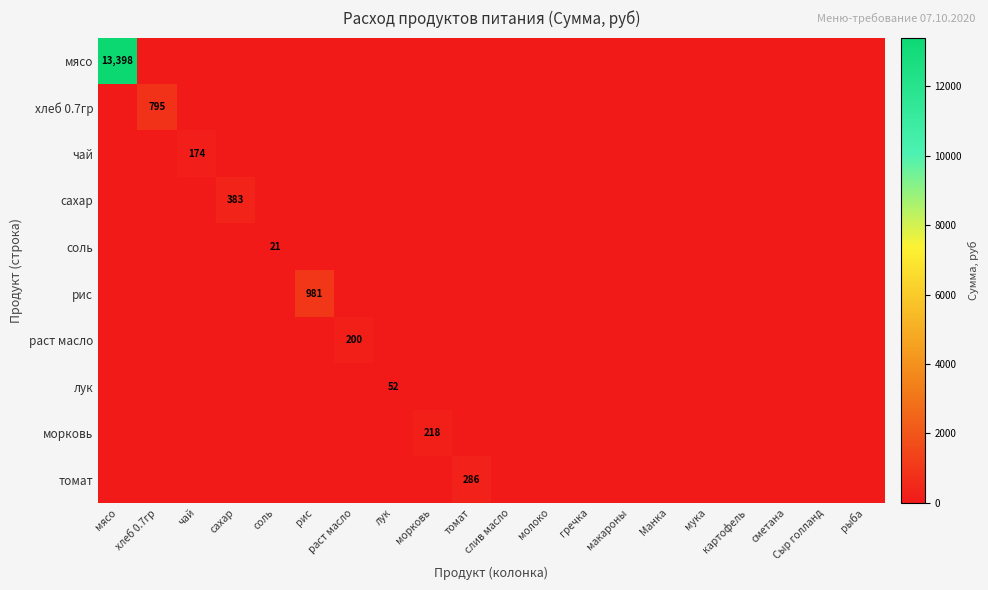

What is the average value of the раст масло series?

10.0